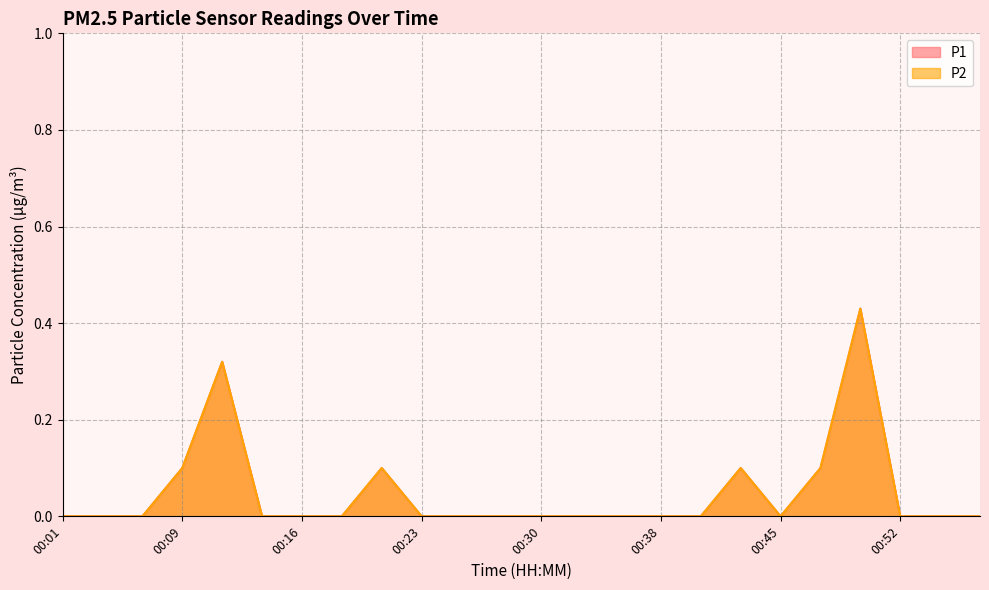

What is the value of the P2 point at the 5th from the left?

0.3